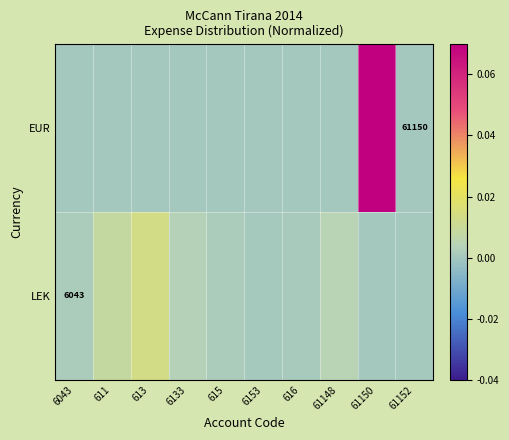

The value of EUR at 616 is 0.0. True or false?

True